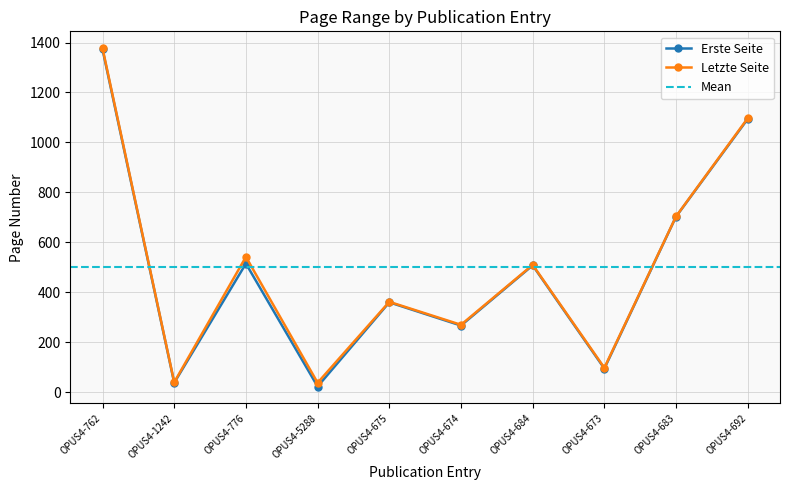

True or false: Erste Seite has a value of 703 at OPUS4-683.

True